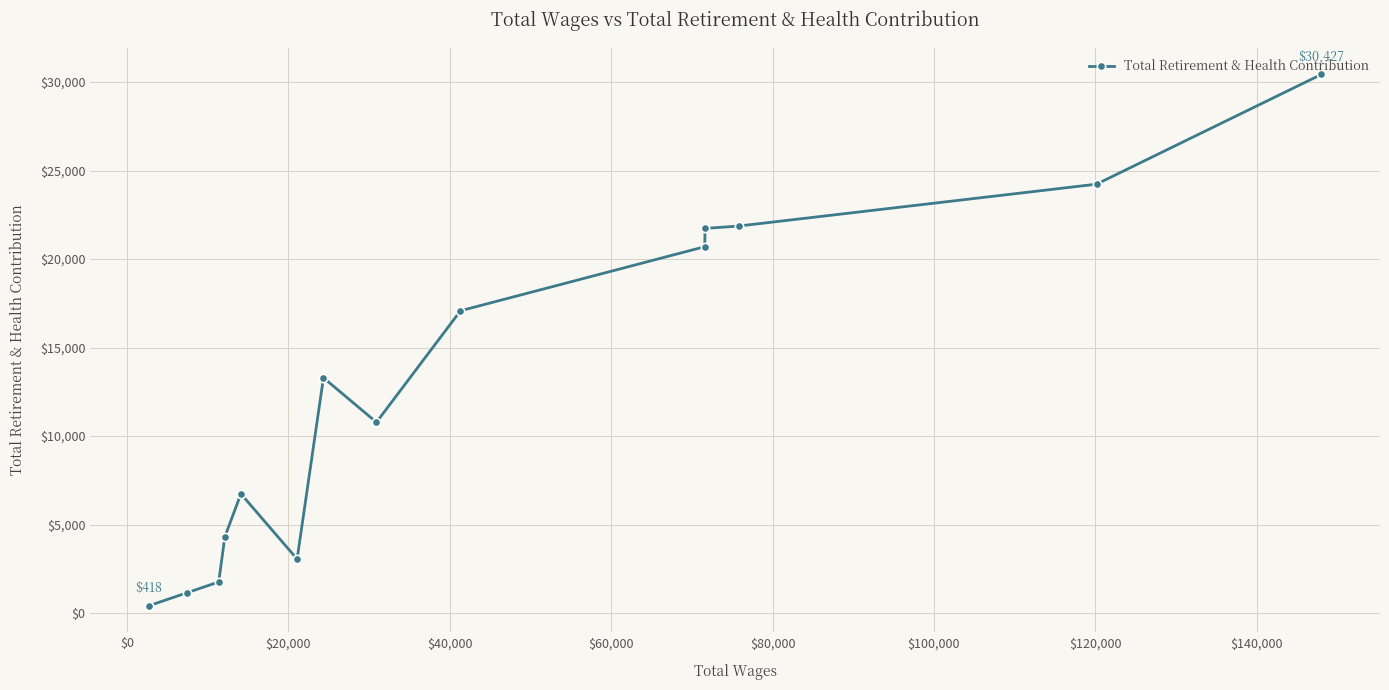

Reading right to left, transcribe all the data shown in this chart.

30427	24228	21863	21730	20699	17079	10782	13295	3056	6741	4316	1764	1157	418